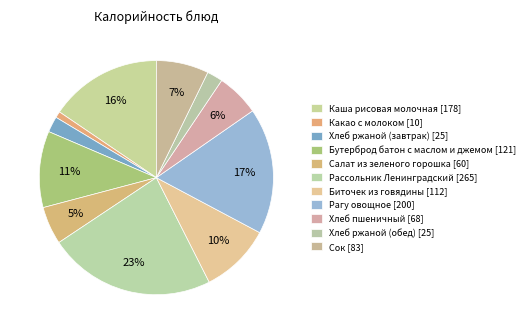

What is the ratio of the value at Биточек из говядины to the value at Бутерброд батон с маслом и джемом?

0.9